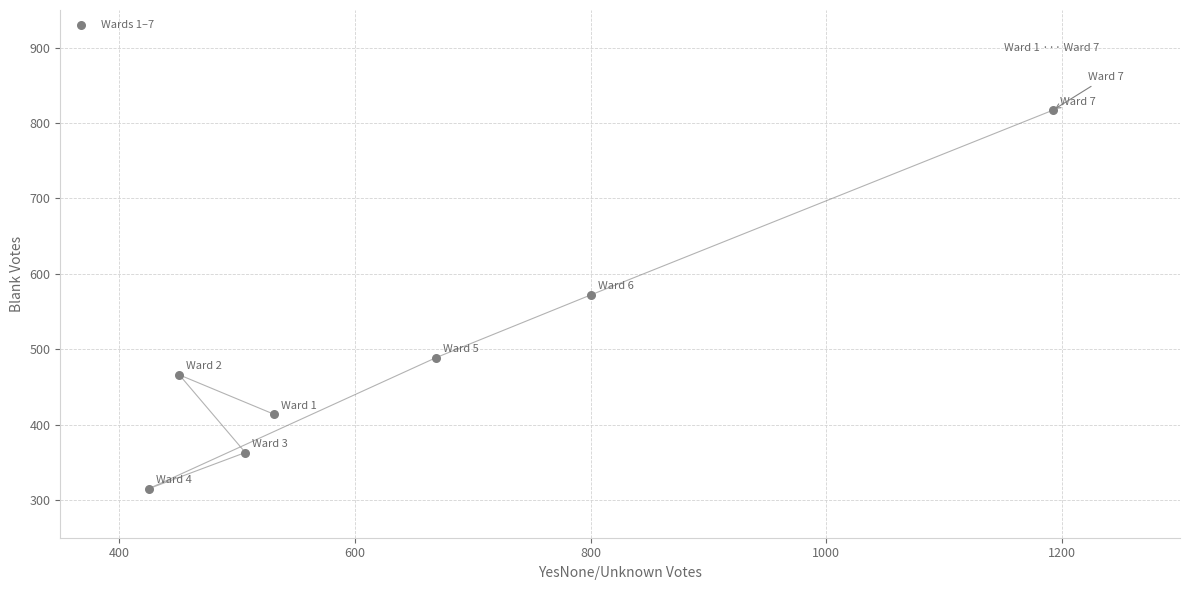

What is the range of Y values (max minus min)?

502